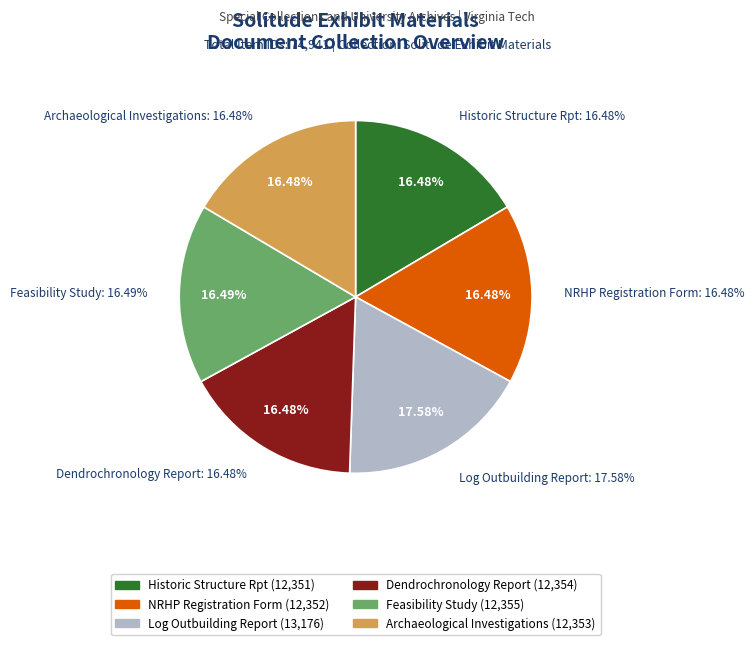

To the nearest percent, what is the average slice percentage?

17%